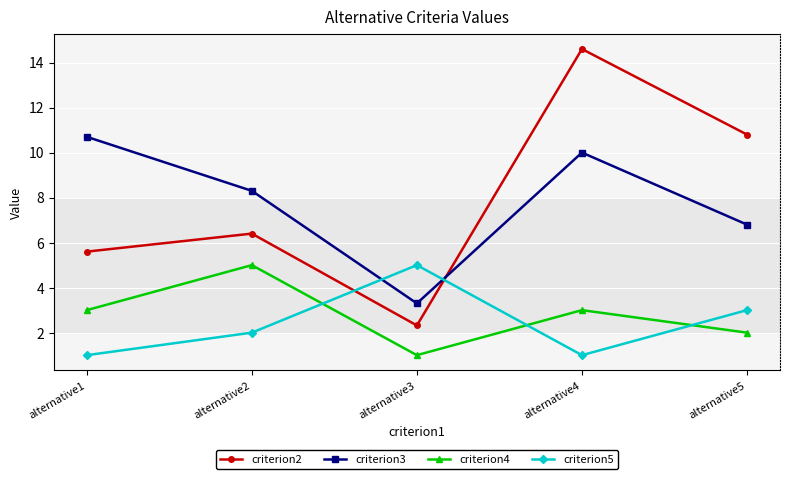

What is the difference between the highest and lowest values at alternative5?

8.8